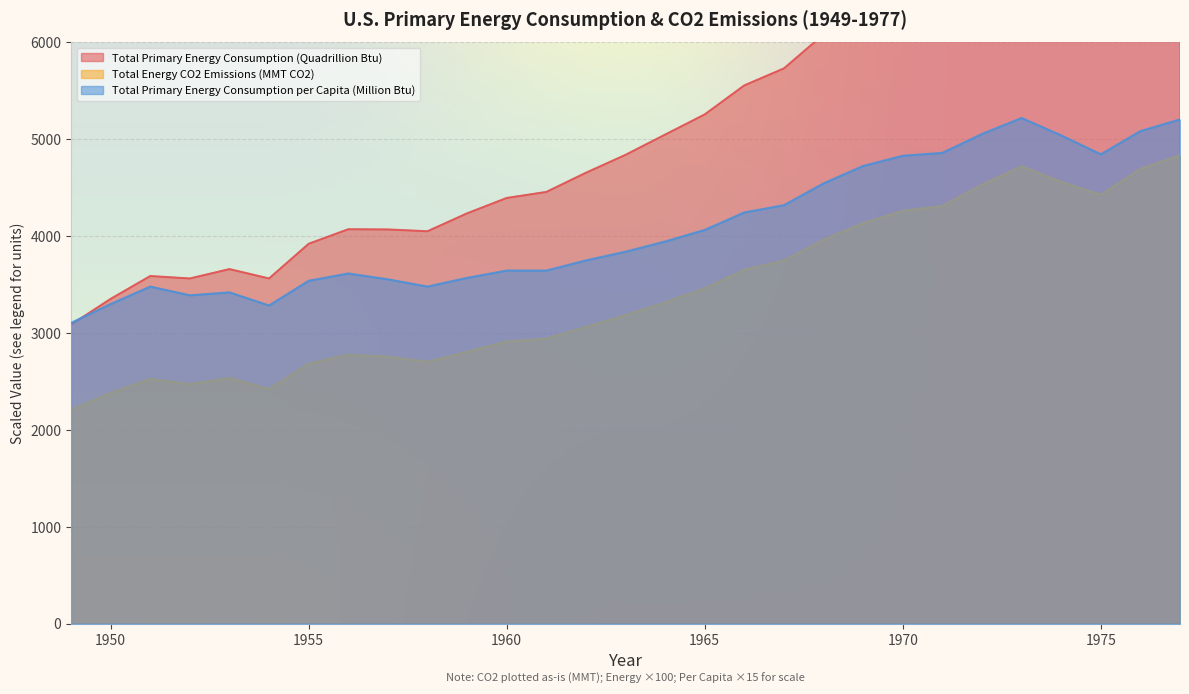

Where does the Total Energy CO2 Emissions (MMT CO2) series first go above 3184?

1963